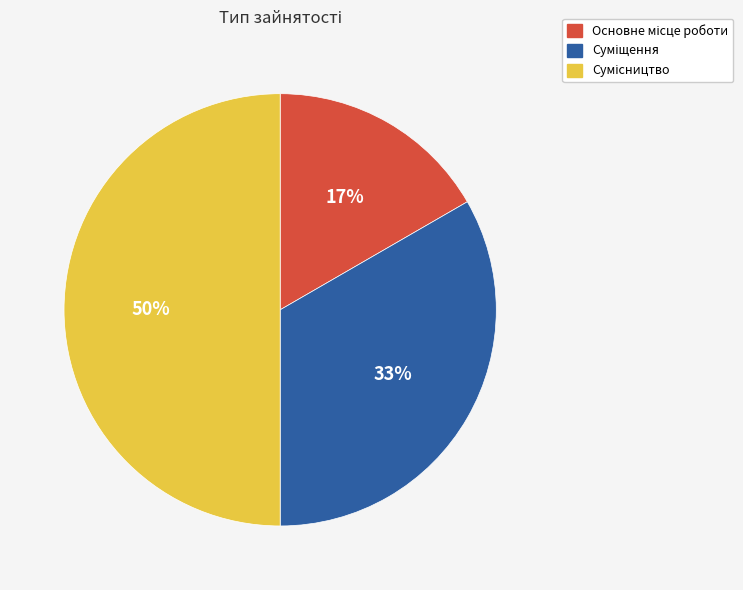

To the nearest percent, what is the difference between the largest and smallest slice percentages?

33%